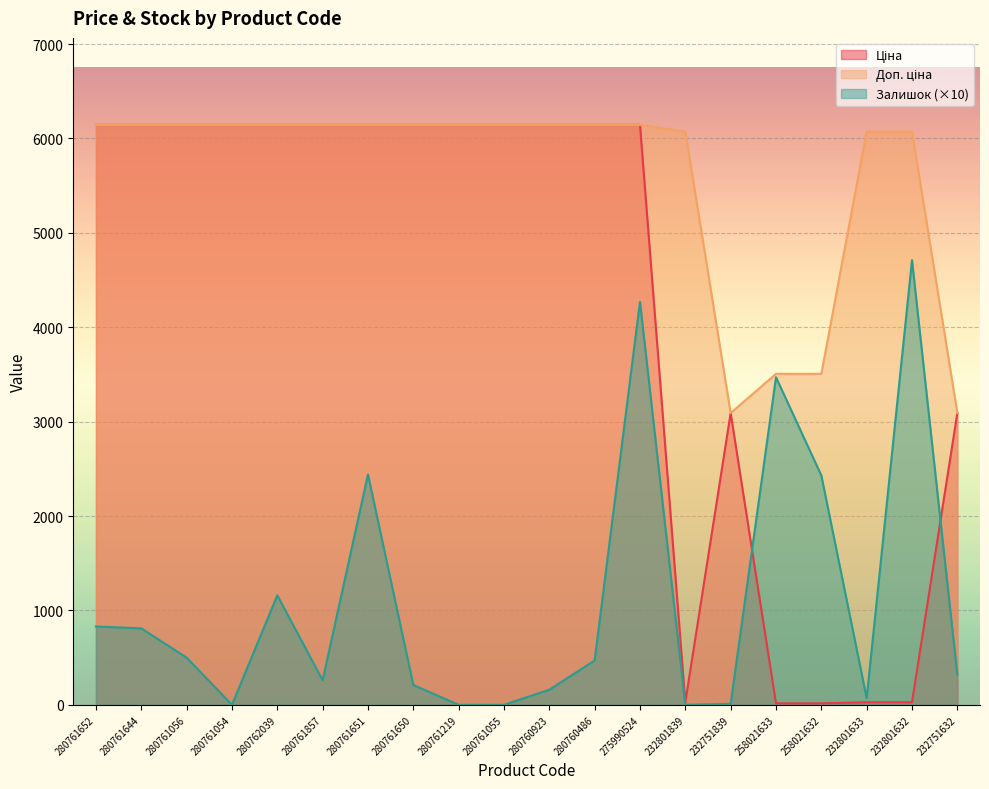

How many lines are shown in the chart?

3